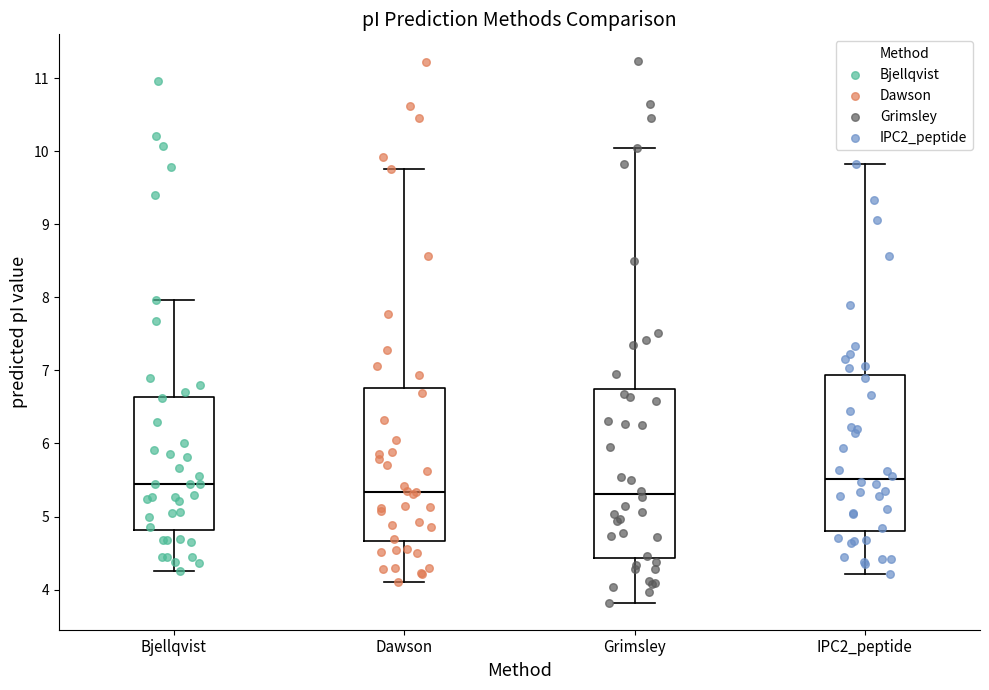

Reading left to right, read every box against the y-axis: the position of its median line, the range the box covers, and the ends of its whiskers. The values are not printed on the chart, so give them approximately, as read against the axis.

Bjellqvist: median 5.4, box 4.8 to 6.6, whiskers 4.3 to 8.0
Dawson: median 5.3, box 4.7 to 6.8, whiskers 4.1 to 9.8
Grimsley: median 5.3, box 4.4 to 6.7, whiskers 3.8 to 10.0
IPC2_peptide: median 5.5, box 4.8 to 6.9, whiskers 4.2 to 9.8